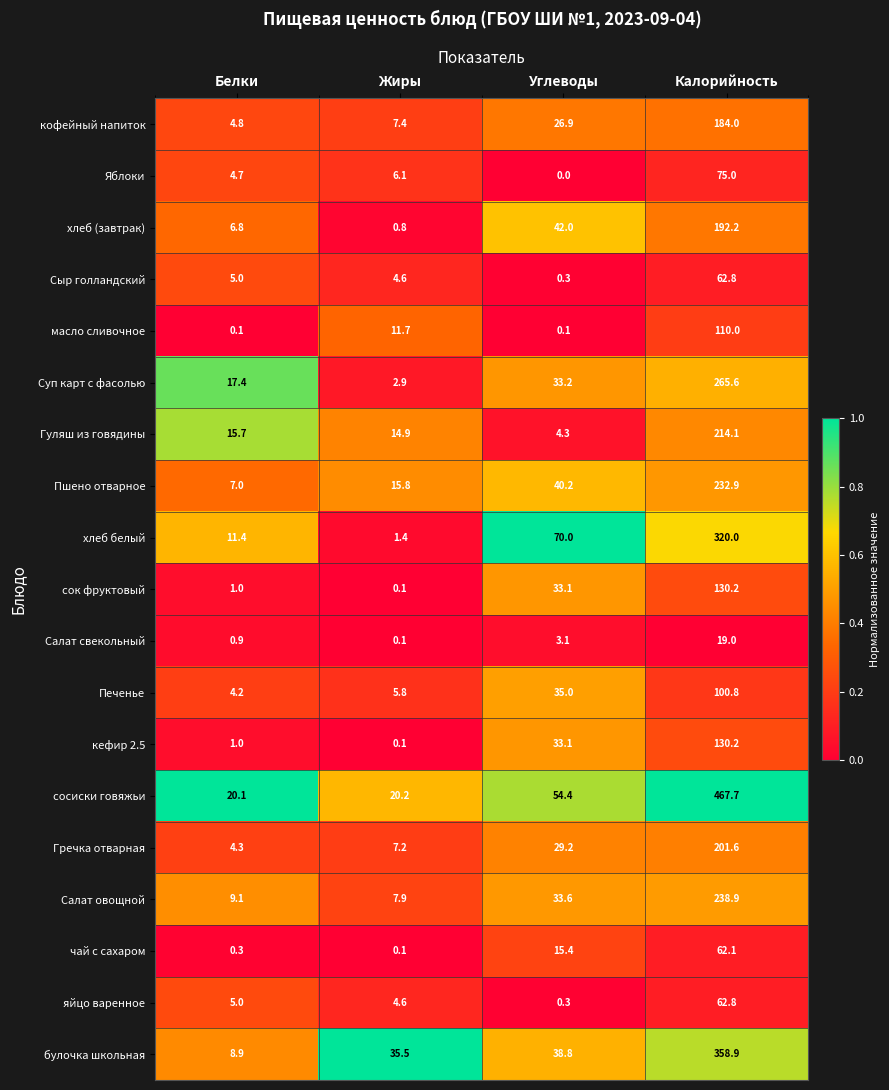

The value of булочка школьная at Жиры is 19.7. True or false?

False